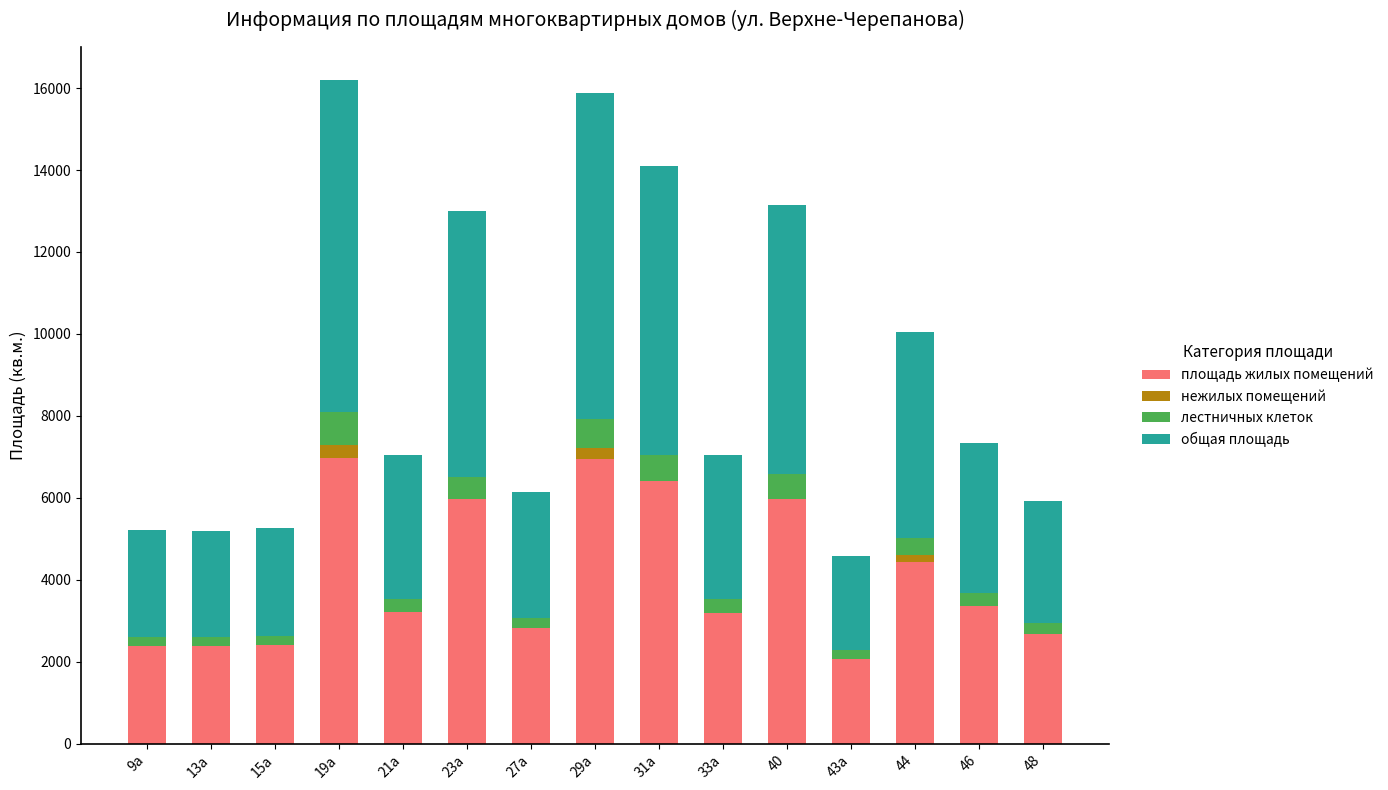

What are all the series names shown in the legend?

площадь жилых помещений, нежилых помещений, лестничных клеток, общая площадь